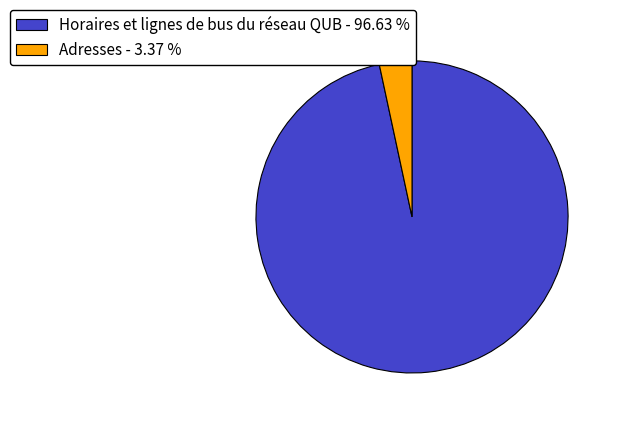

Rank the categories by value from lowest to highest.

Adresses - 3.37 %, Horaires et lignes de bus du réseau QUB - 96.63 %